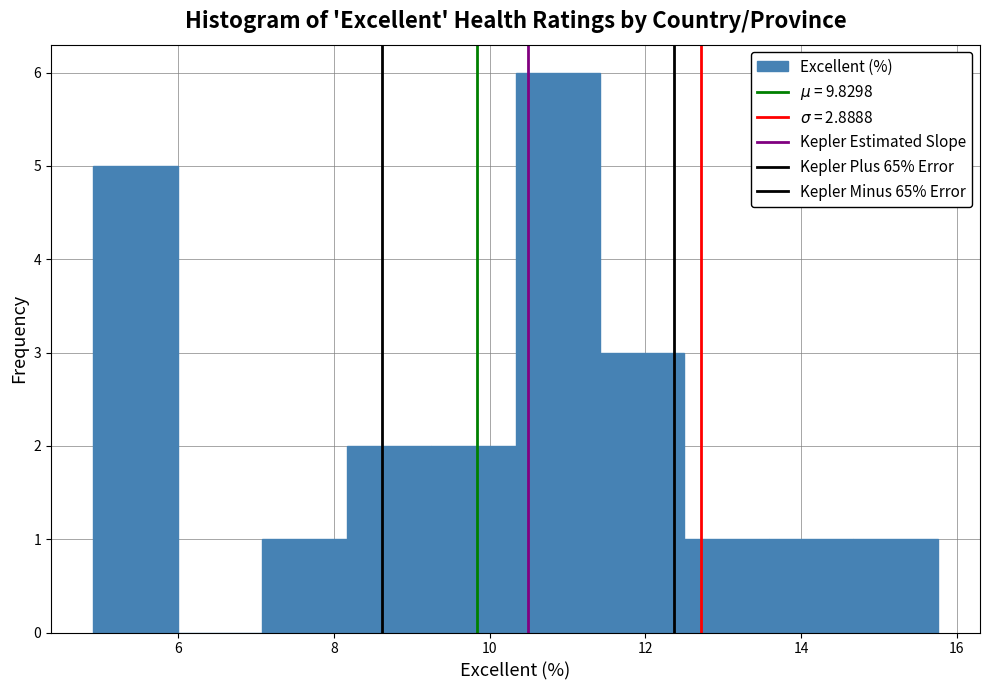

Reading left to right, list every bar in this chart as the range it spans on the x-axis followed by its height. Neither the bar edges nor the heights are printed on the chart, so give them approximately, as read against the axes.

5.0 to 6.0: 5
6.0 to 7.0: 0
7.0 to 8.2: 1
8.2 to 9.2: 2
9.2 to 10.4: 2
10.4 to 11.4: 6
11.4 to 12.6: 3
12.6 to 13.6: 1
13.6 to 14.6: 1
14.6 to 15.8: 1